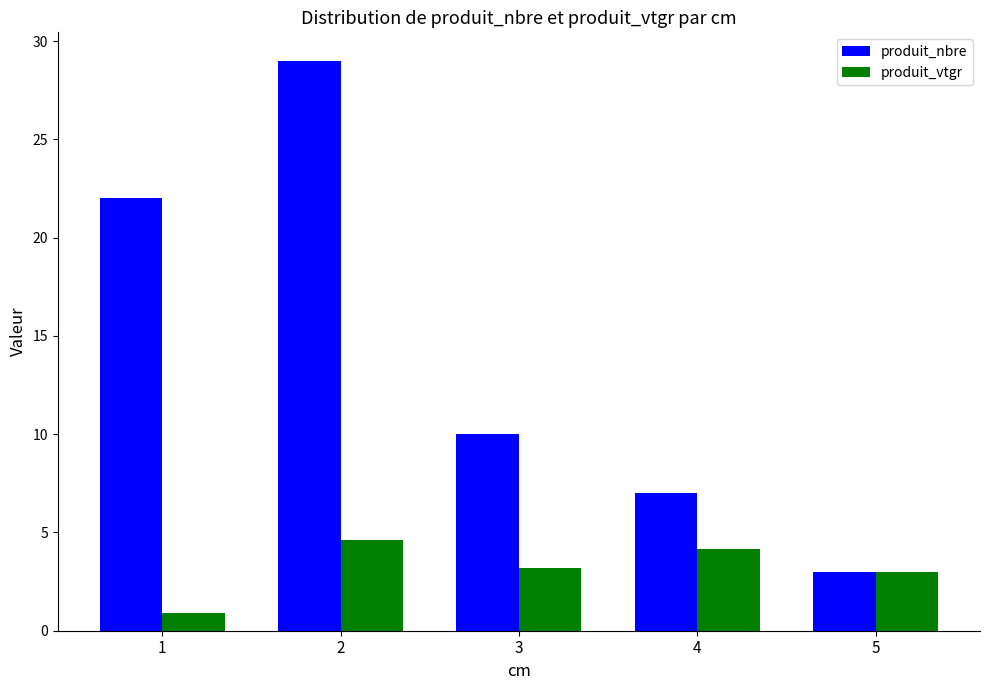

Between 2 and 3, which series saw the biggest shift?

produit_nbre